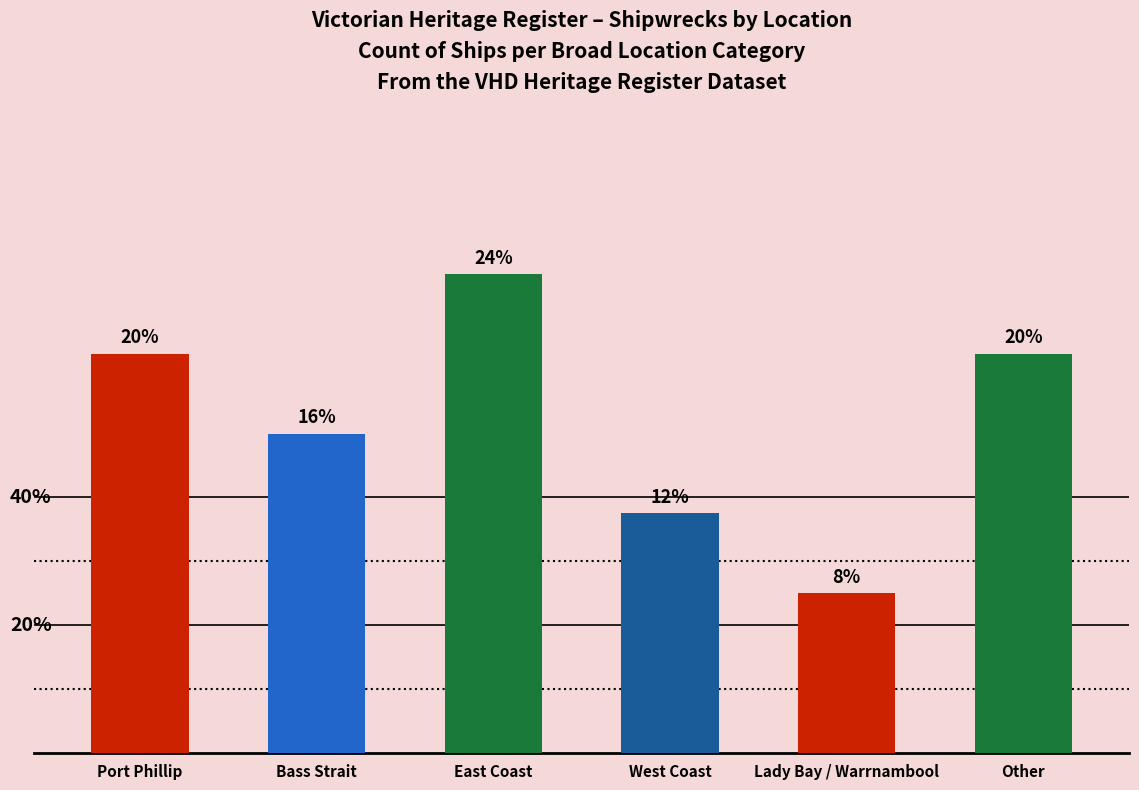

Rank the categories by value from highest to lowest.

East Coast, Port Phillip, Other, Bass Strait, West Coast, Lady Bay / Warrnambool